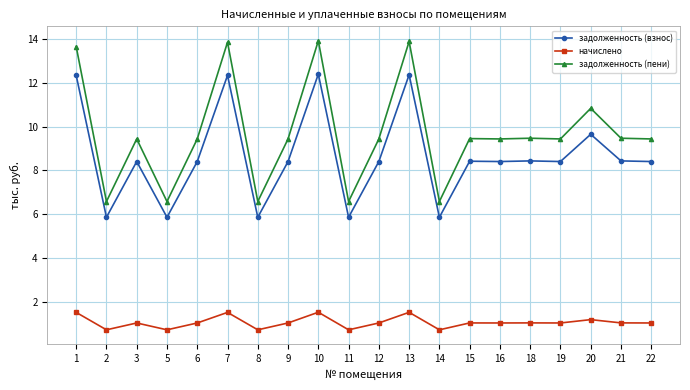

What is the value of the начислено point at the 4th from the left?

0.7